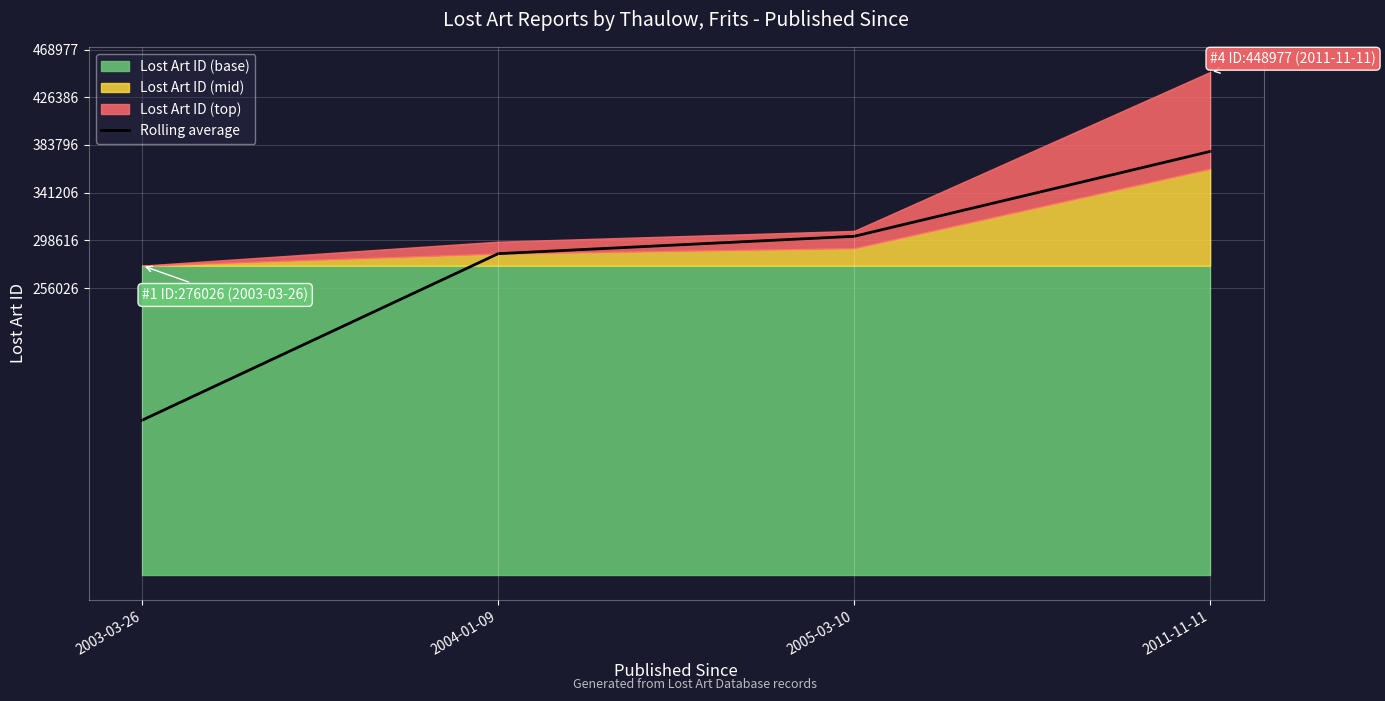

What is the smallest value displayed?

138013.0